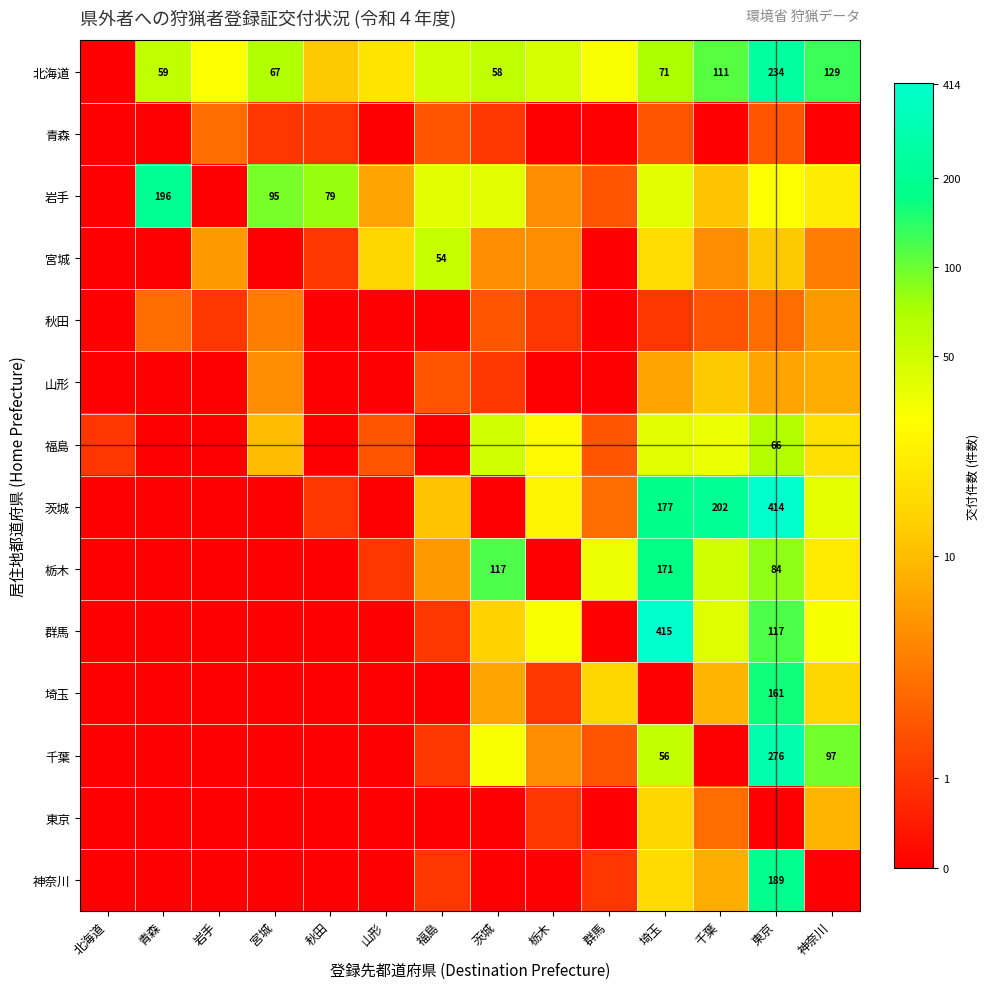

List the labels in order of 神奈川 value, smallest first.

北海道, 青森, 岩手, 宮城, 秋田, 山形, 茨城, 栃木, 神奈川, 福島, 群馬, 千葉, 埼玉, 東京